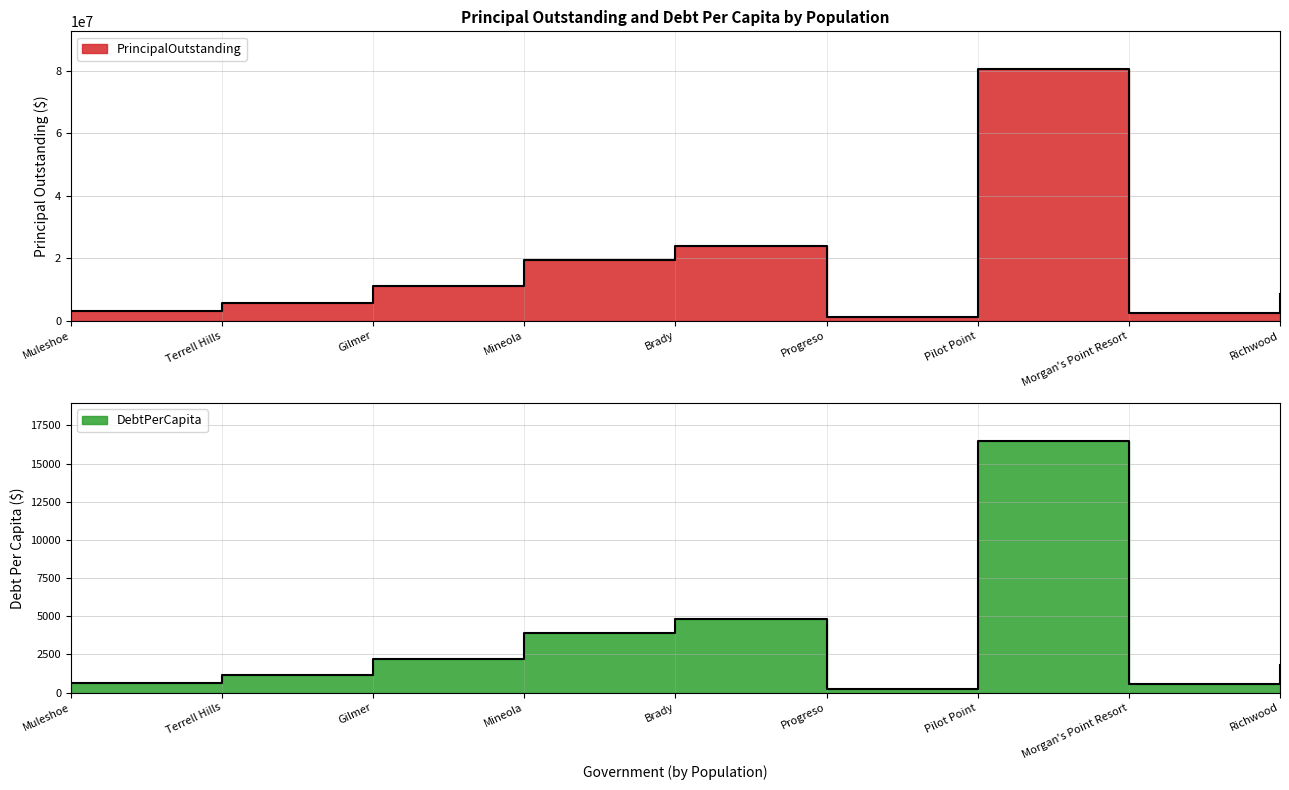

At how many categories does at least one series exceed 15407837?

3